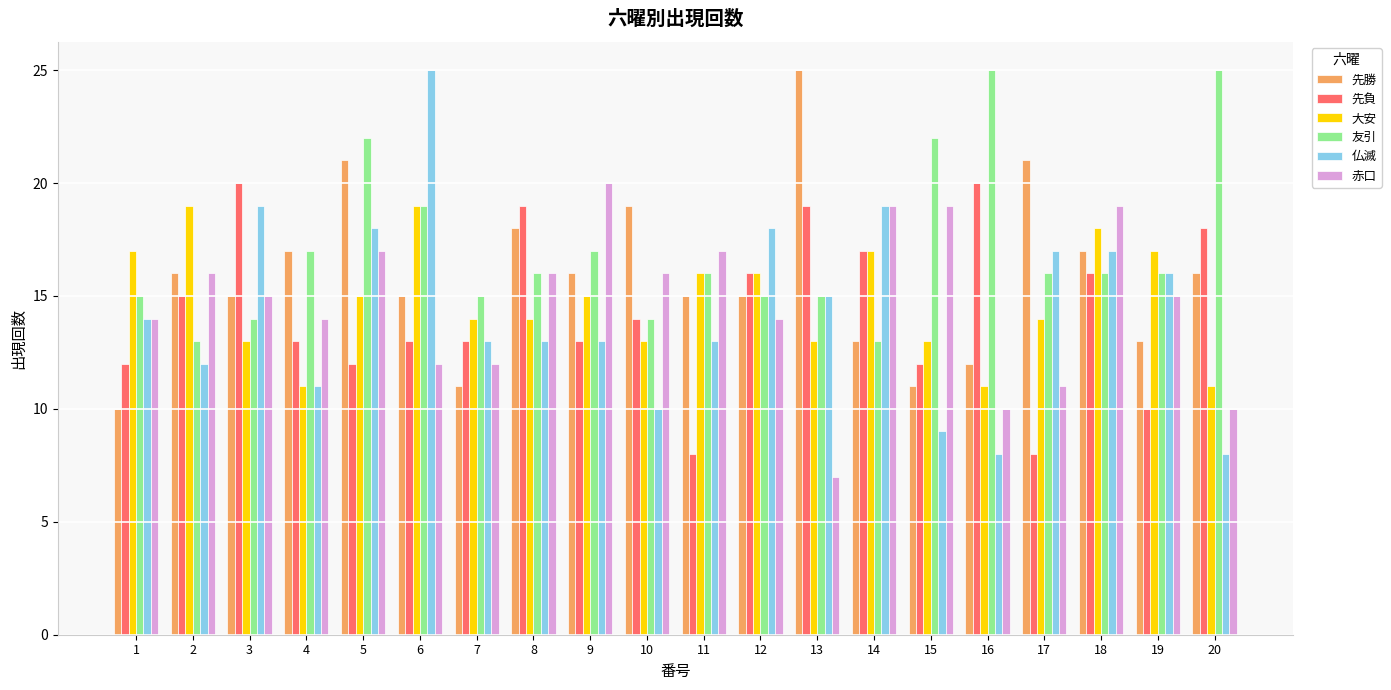

Which series has the largest range (max minus min)?

仏滅